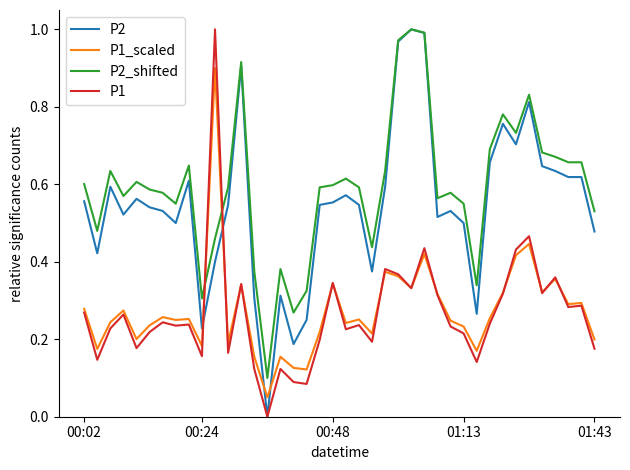

Which series has the largest total across all categories?

P2_shifted